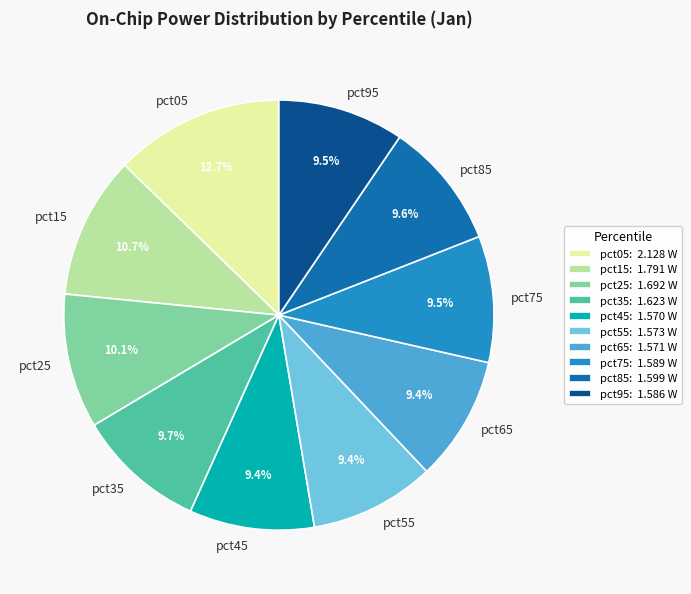

How many segments does this pie chart have?

10